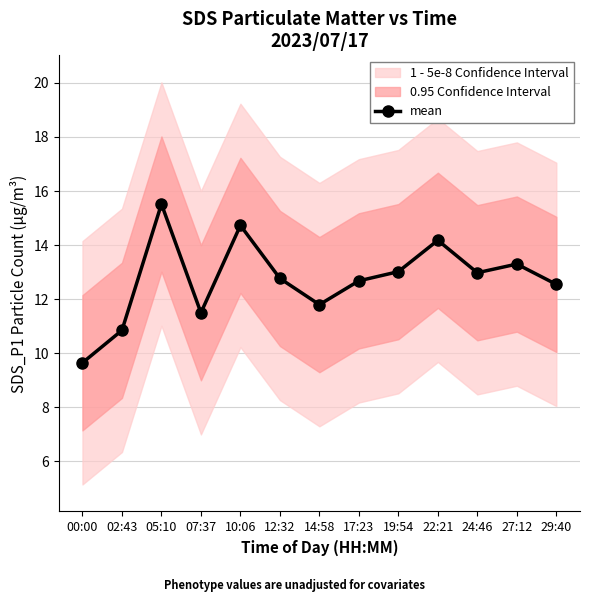

How many values are below 12?

4